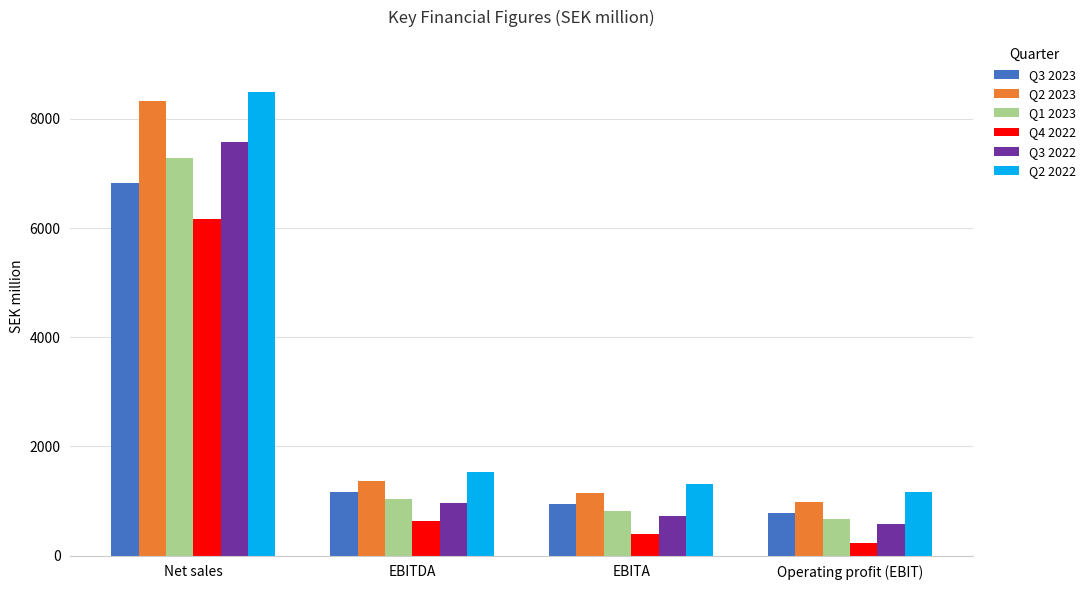

What are all the series names shown in the legend?

Q3 2023, Q2 2023, Q1 2023, Q4 2022, Q3 2022, Q2 2022